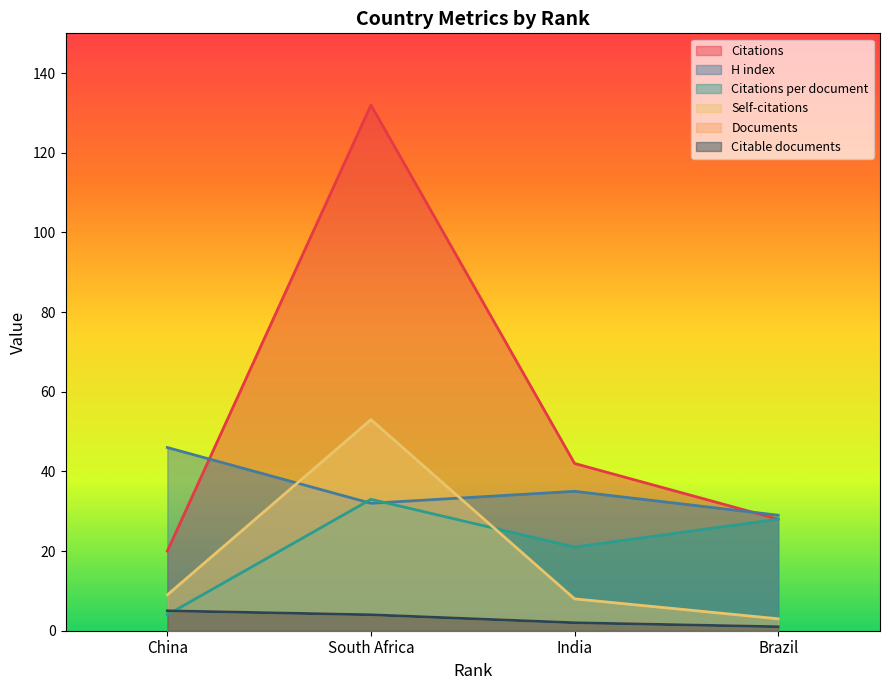

Where does the H index series first go above 35?

China